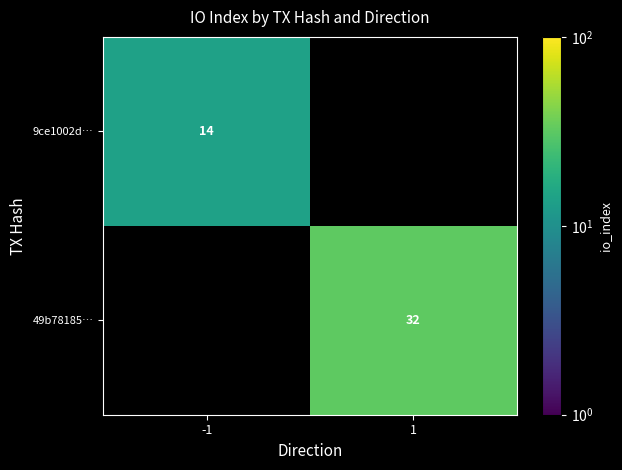

Is the value of 49b78185… at 1 greater than the value of 9ce1002d… at -1?

Yes